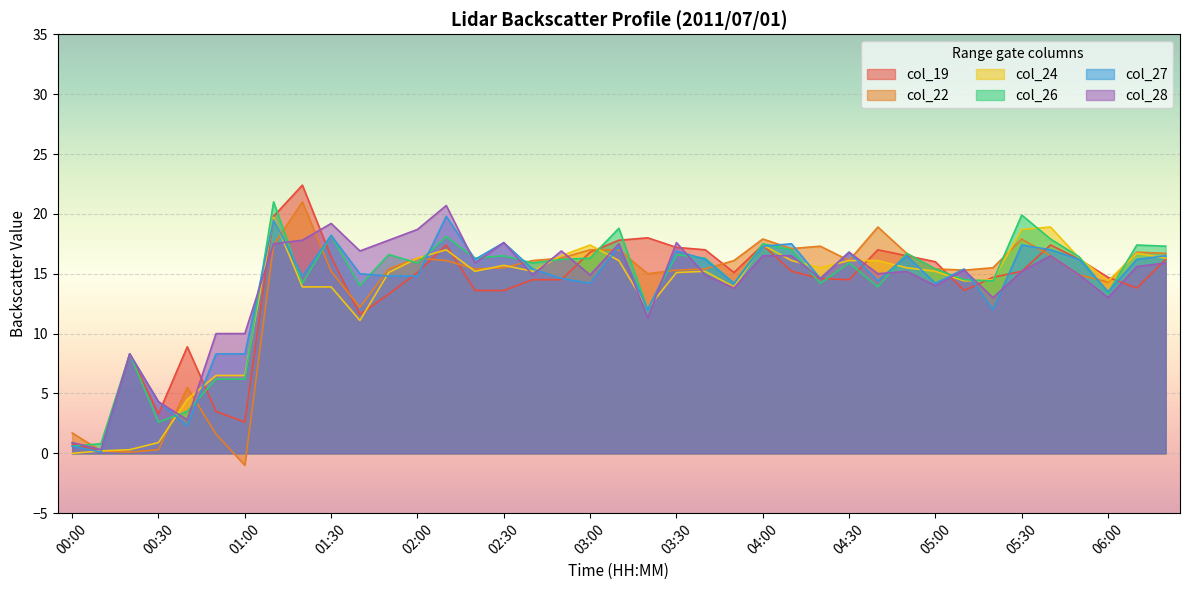

In col_26, how many points are lower than both neighbors (excluding endpoints)?

12